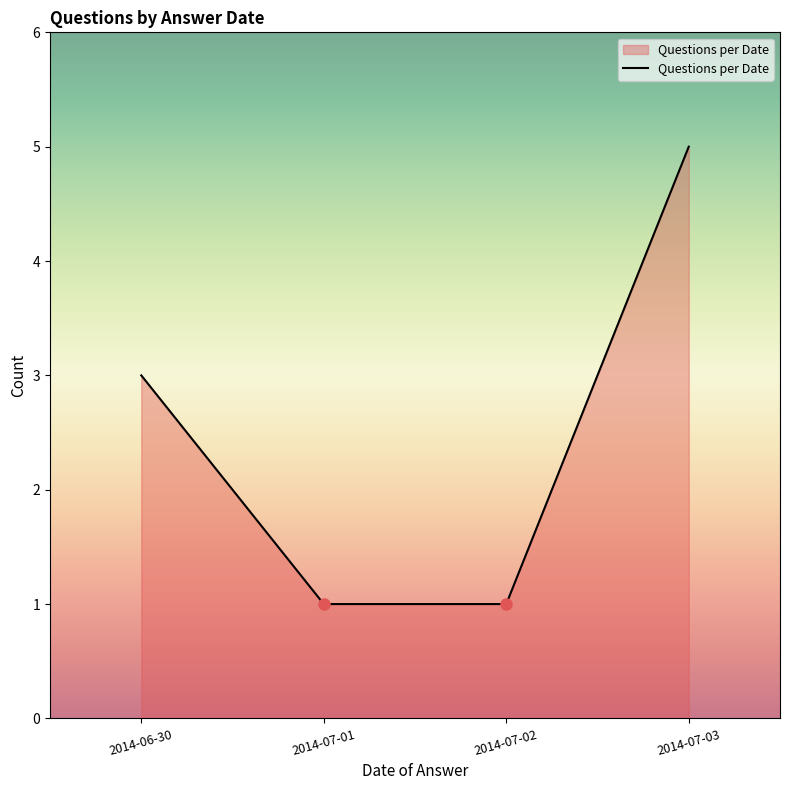

What position from the left is 2014-07-01?

2